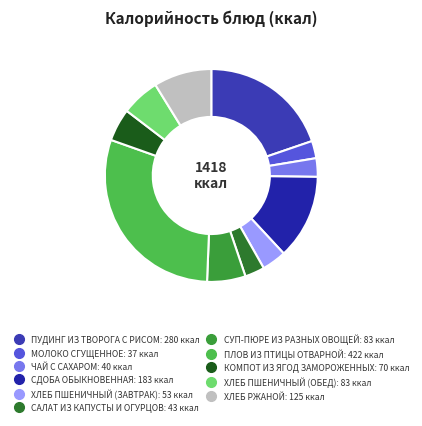

To the nearest percent, what is the difference between the ПЛОВ ИЗ ПТИЦЫ ОТВАРНОЙ and ХЛЕБ ПШЕНИЧНЫЙ (ОБЕД) slice percentages?

24%